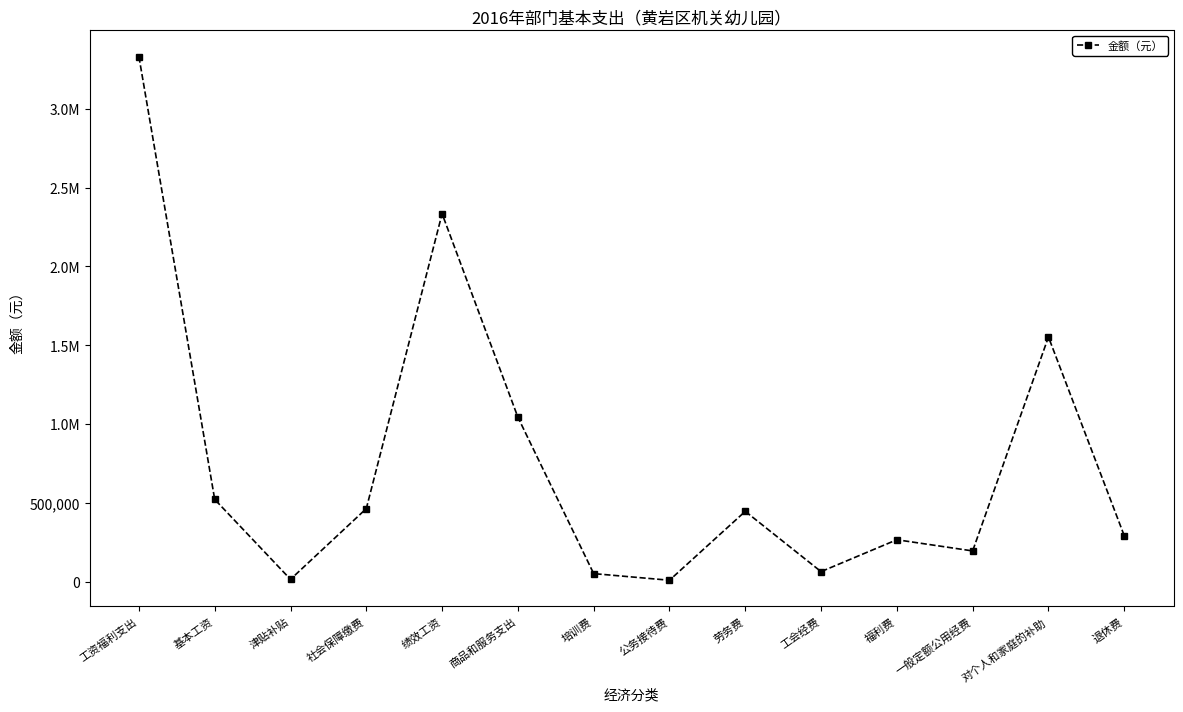

Is this an area chart (filled region under the line)?

No